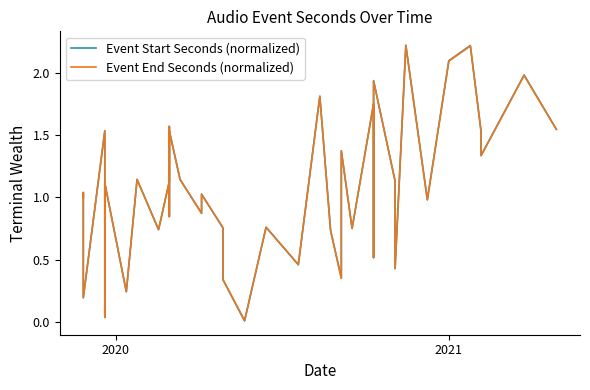

What is the difference between the maximum and minimum values in the Event Start Seconds (normalized) series?

2.2